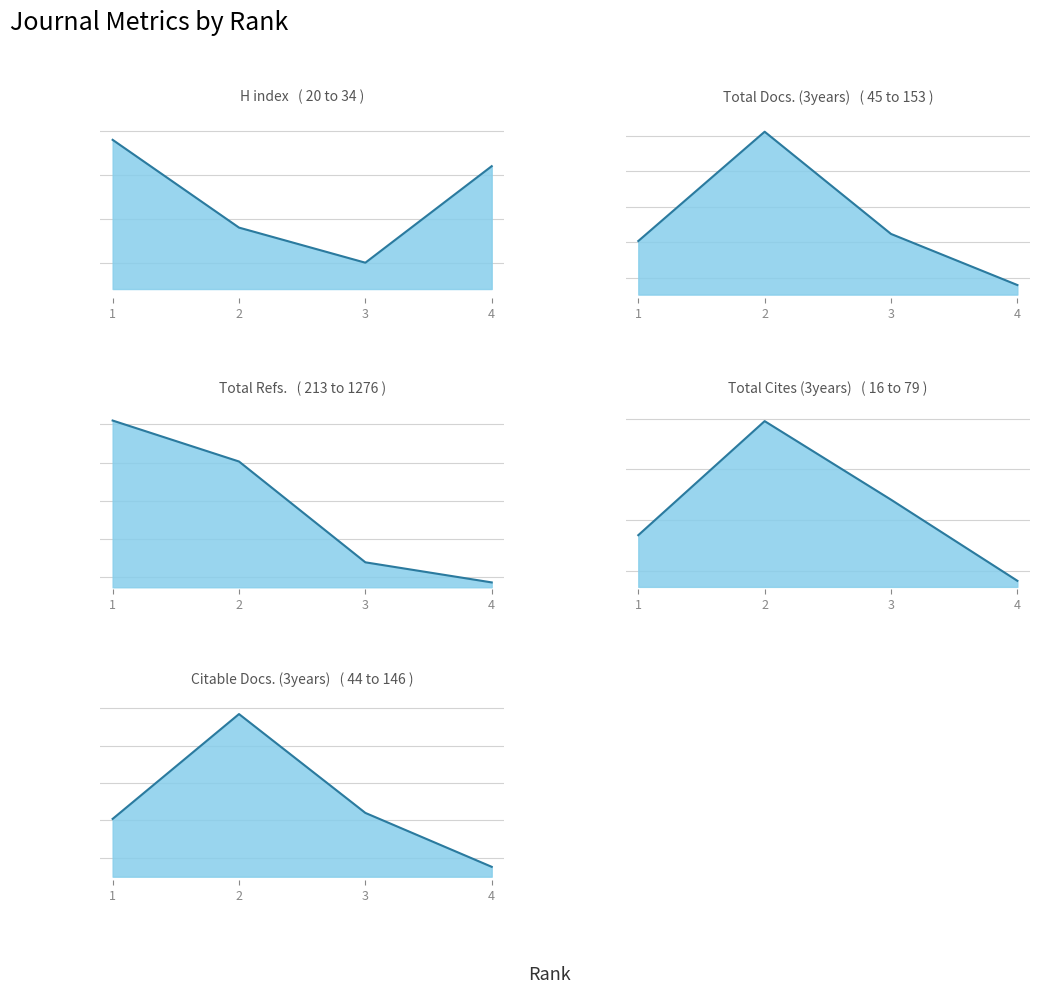

What is the difference between the highest and lowest values at 3?

325